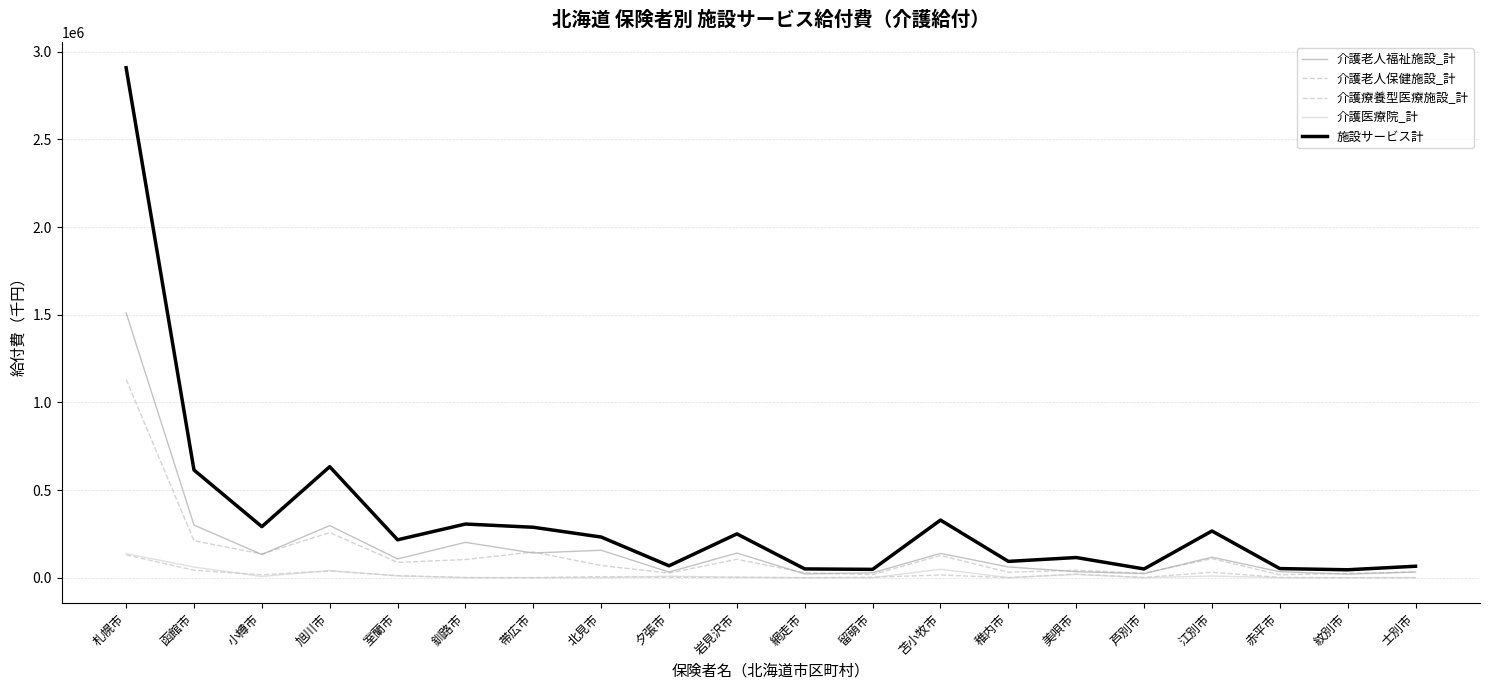

At which label does 介護老人保健施設_計 reach its minimum?

赤平市